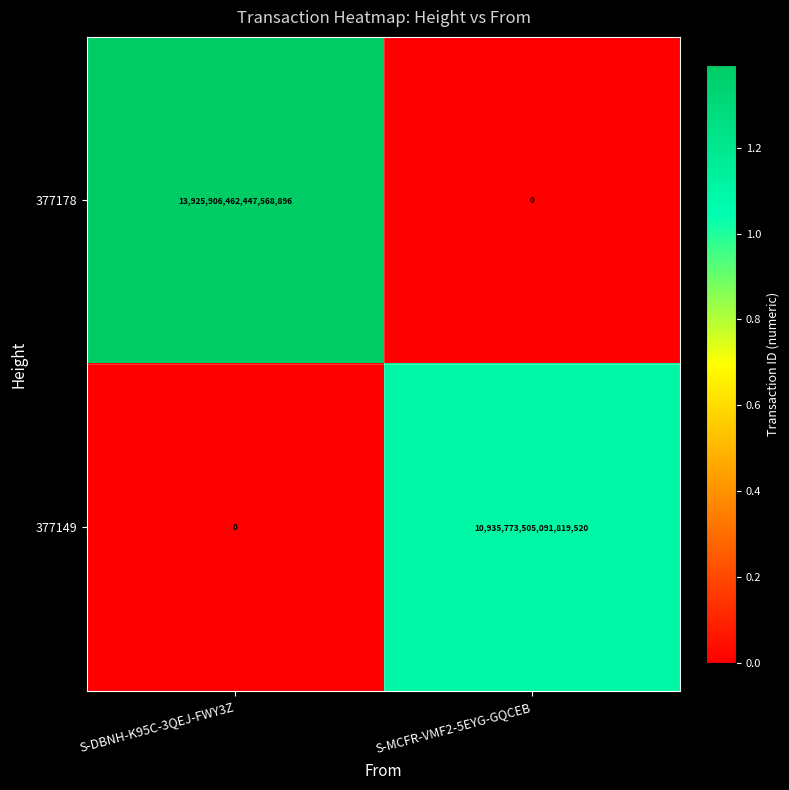

True or false: 377178 has a value of 0 at S-MCFR-VMF2-5EYG-GQCEB.

True